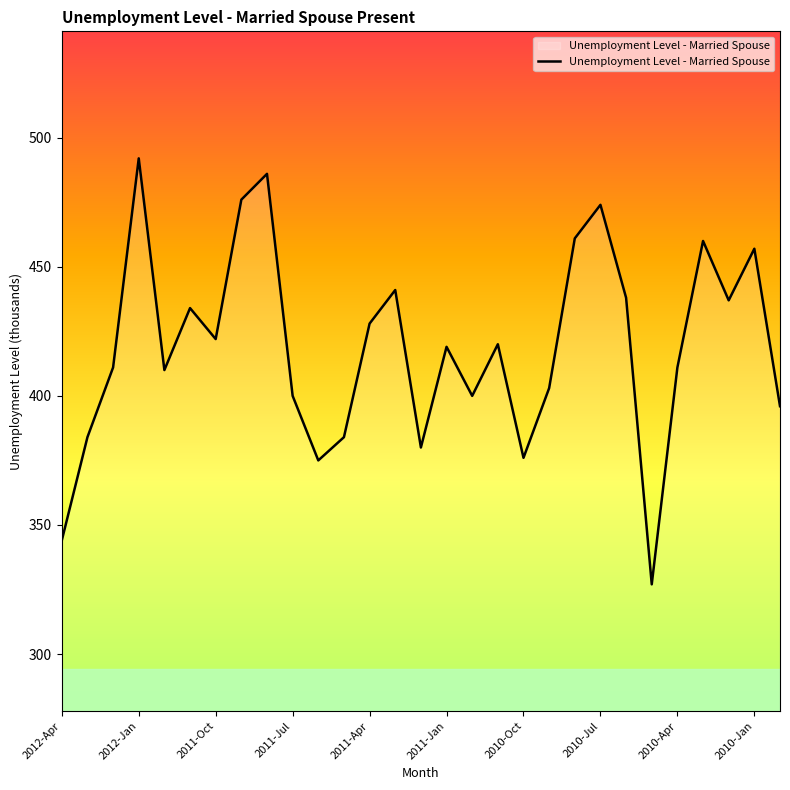

How many interior local peaks (higher than both neighbors) does the data have?

9